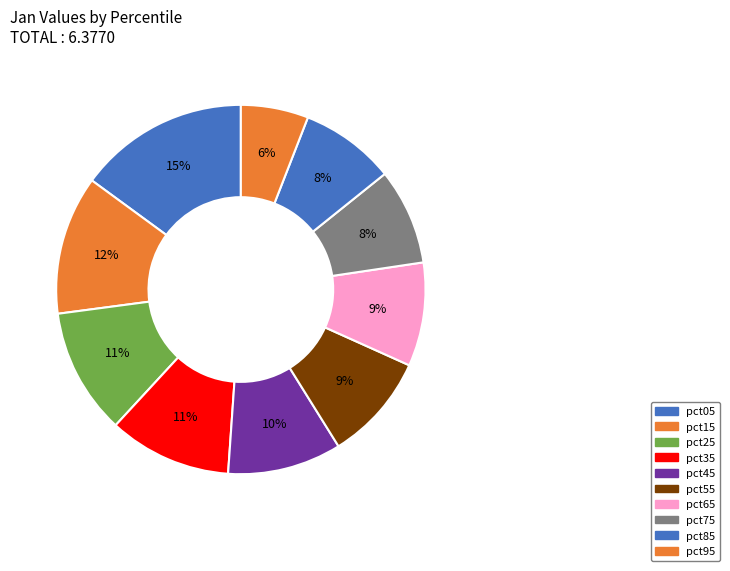

Is there any slice that represents more than half of the pie?

No